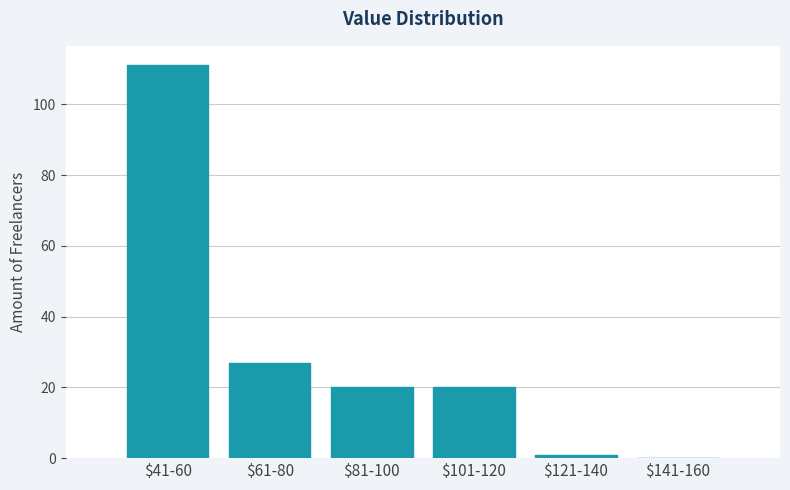

Is it true that the value at $61-80 is 27?

True